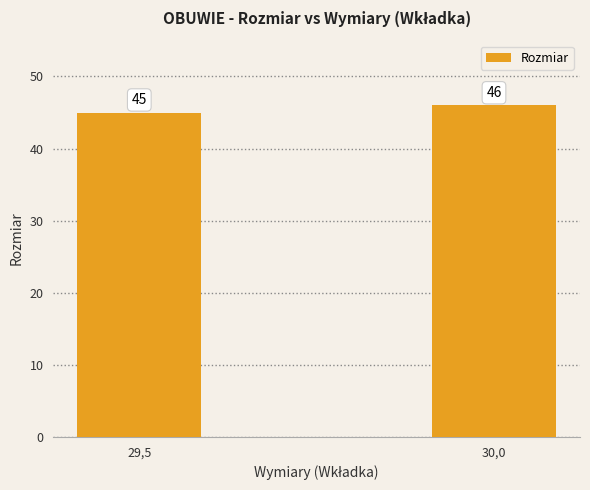

What is the smallest value displayed?

45